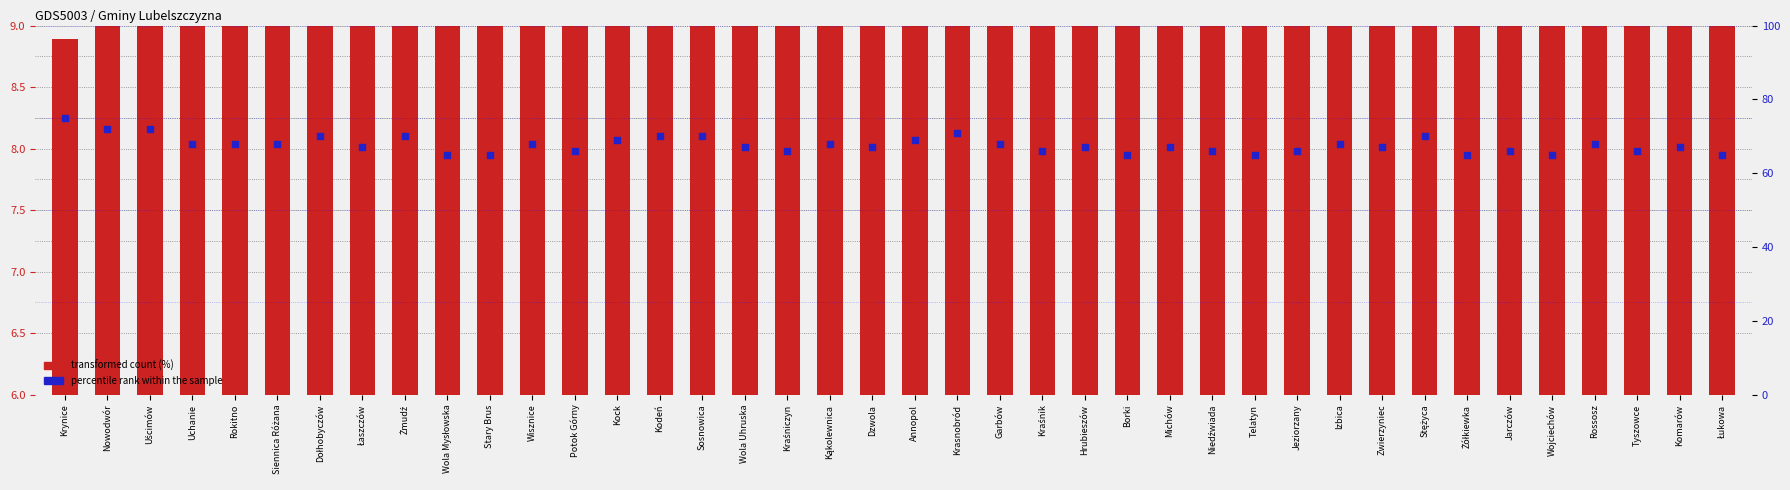

Which series has the largest Y range (max minus min)?

percentile rank within the sample